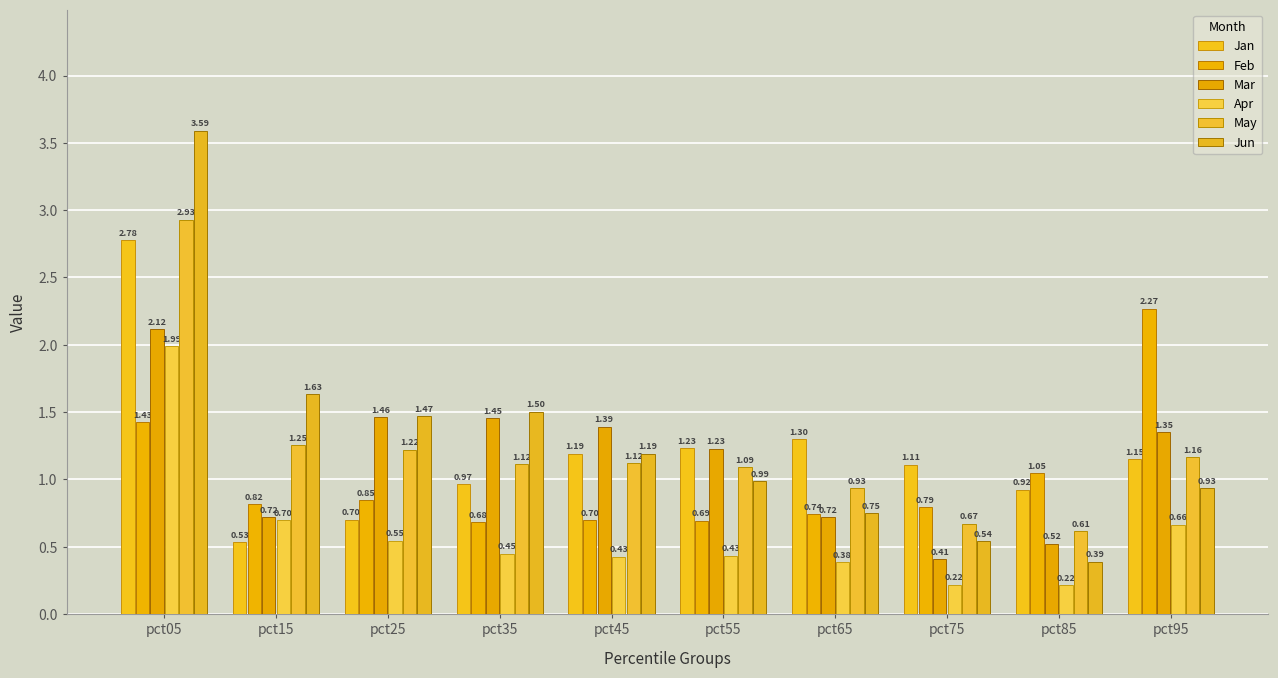

What is the difference between the maximum and minimum values in the Mar series?

1.7